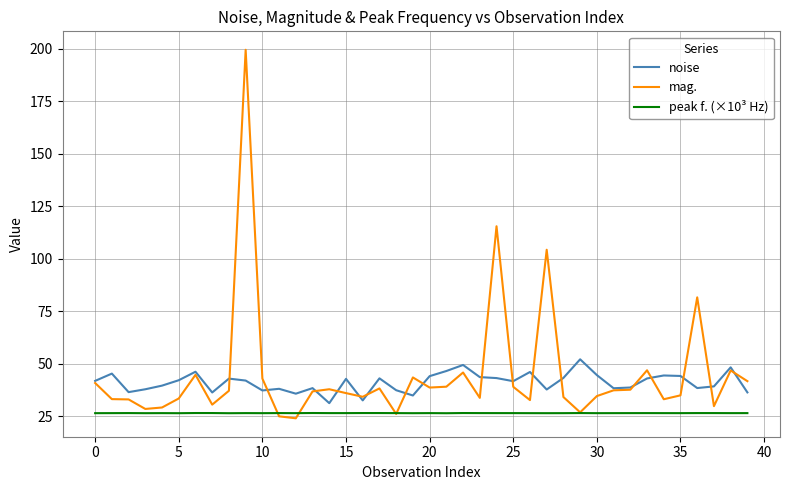

Which series has the widest spread of values?

mag.